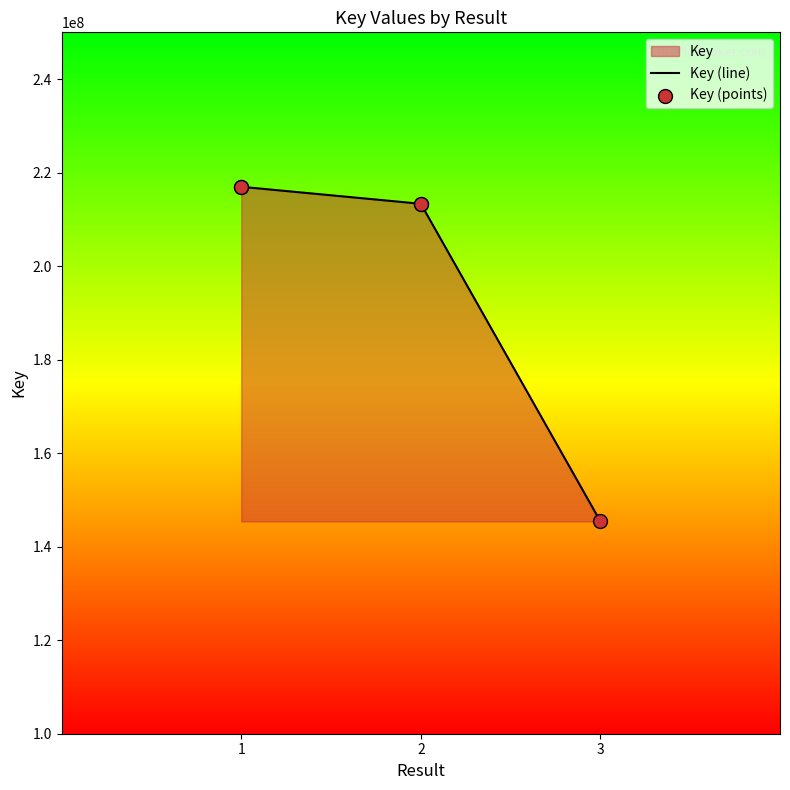

Which series has the largest total across all categories?

Key (line)